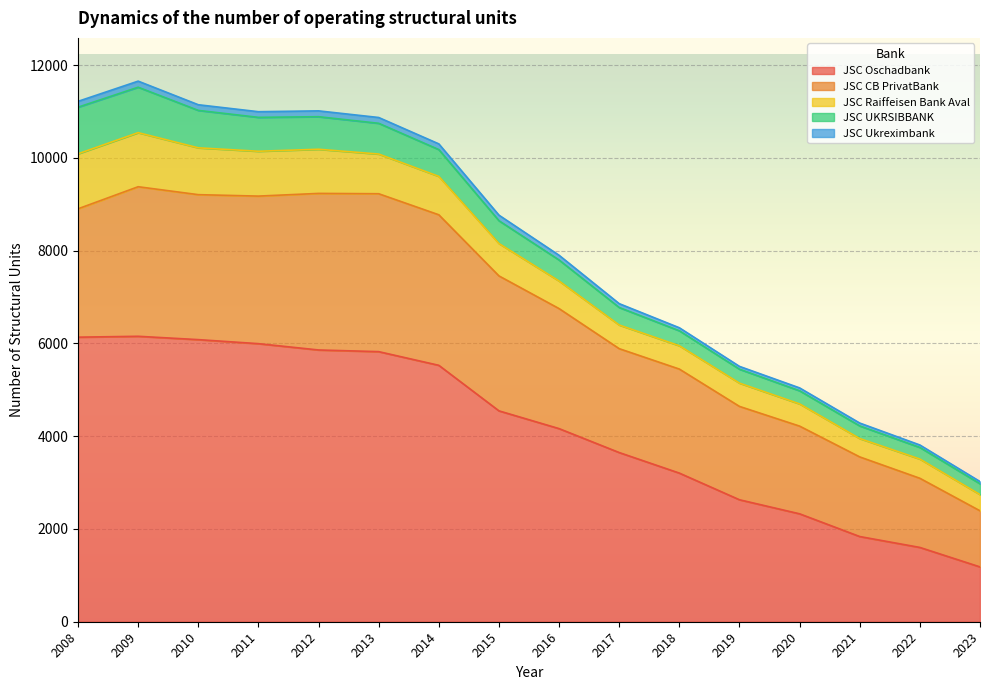

True or false: JSC Ukreximbank and JSC UKRSIBBANK cross at least once.

False